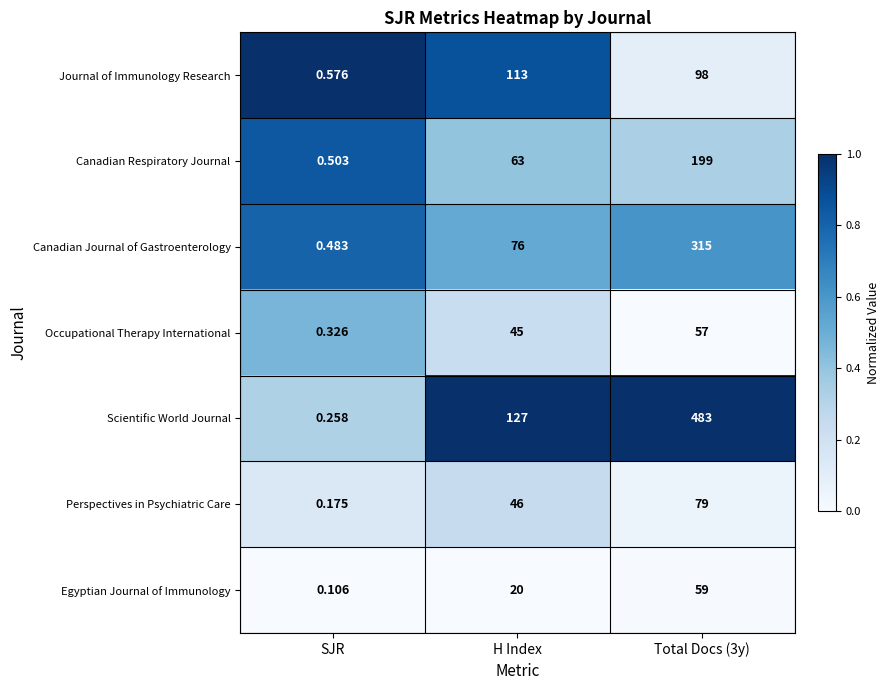

Rank the series at H Index from highest to lowest value.

Scientific World Journal, Journal of Immunology Research, Canadian Journal of Gastroenterology, Canadian Respiratory Journal, Perspectives in Psychiatric Care, Occupational Therapy International, Egyptian Journal of Immunology